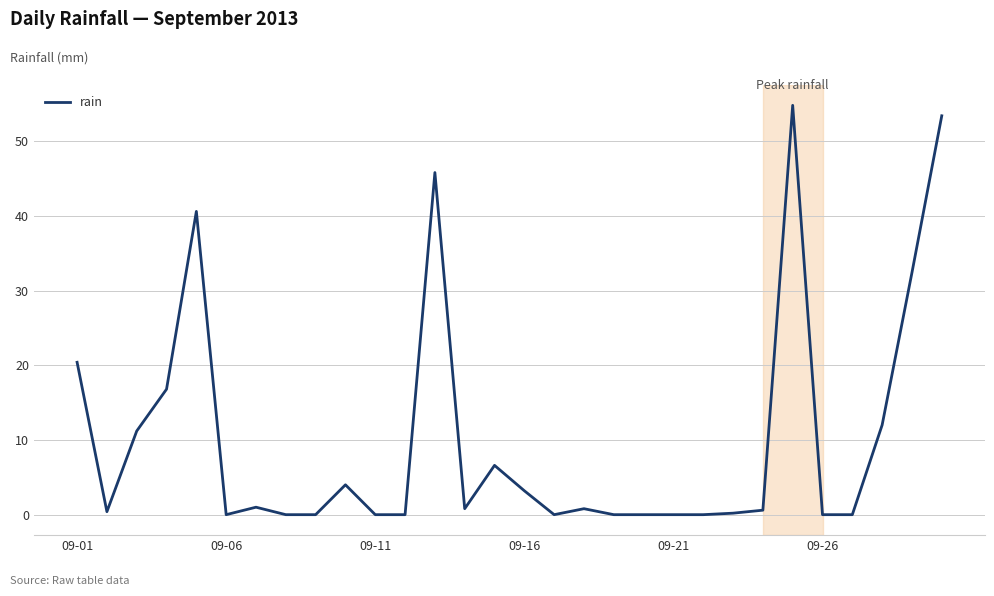

What is the maximum value shown in the chart?

54.8